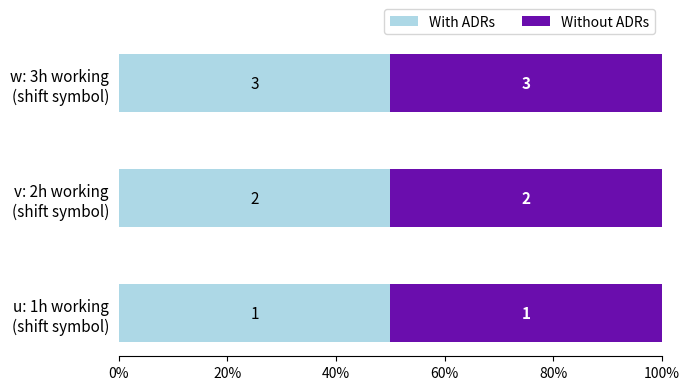

Which series has the largest total across all categories?

With ADRs